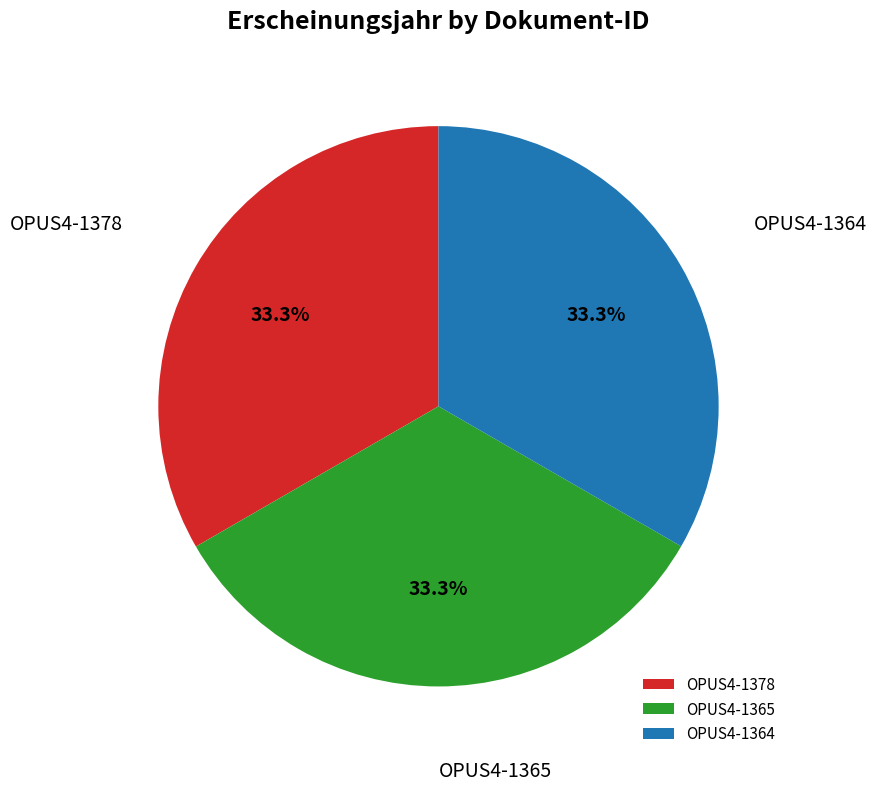

What is the total percentage of OPUS4-1378 and OPUS4-1364?

66.7%